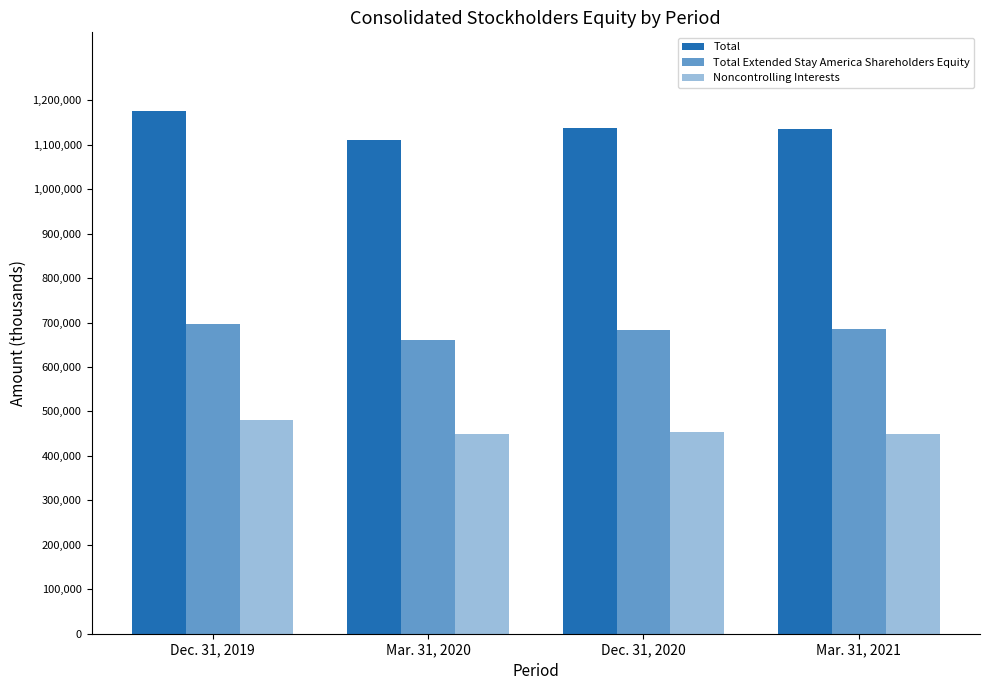

Does the chart contain any negative values?

No